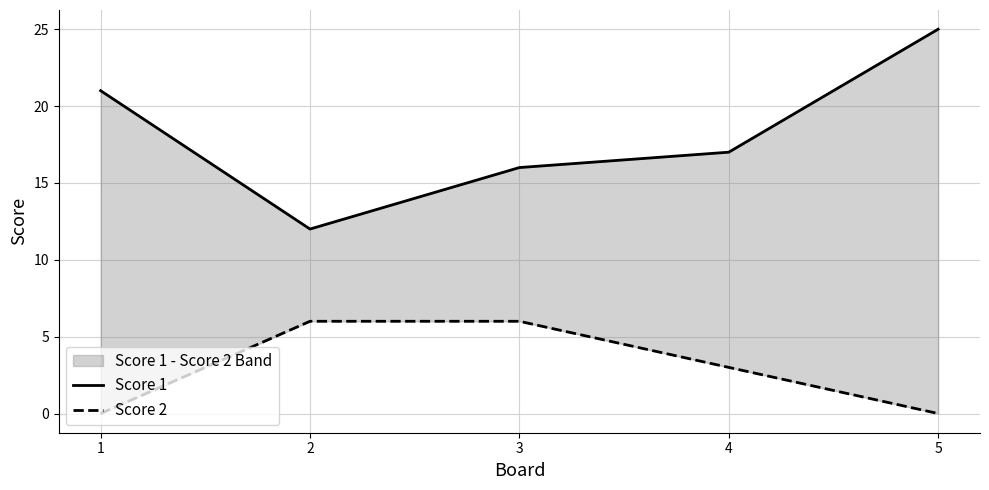

How many interior local valleys does the Score 1 series have?

1